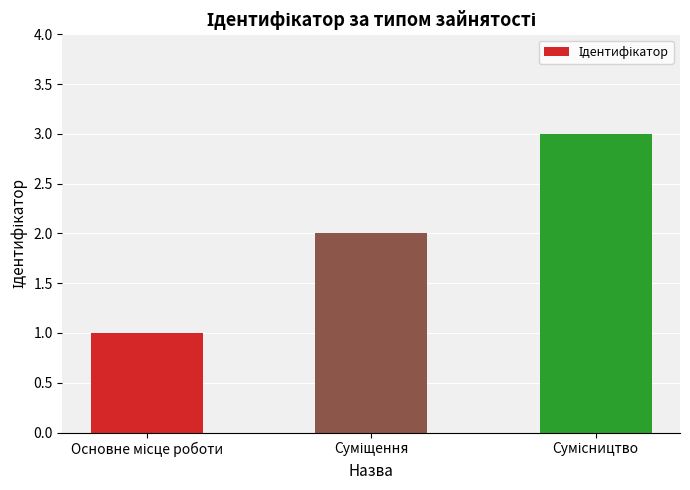

What is the maximum value shown in the chart?

3